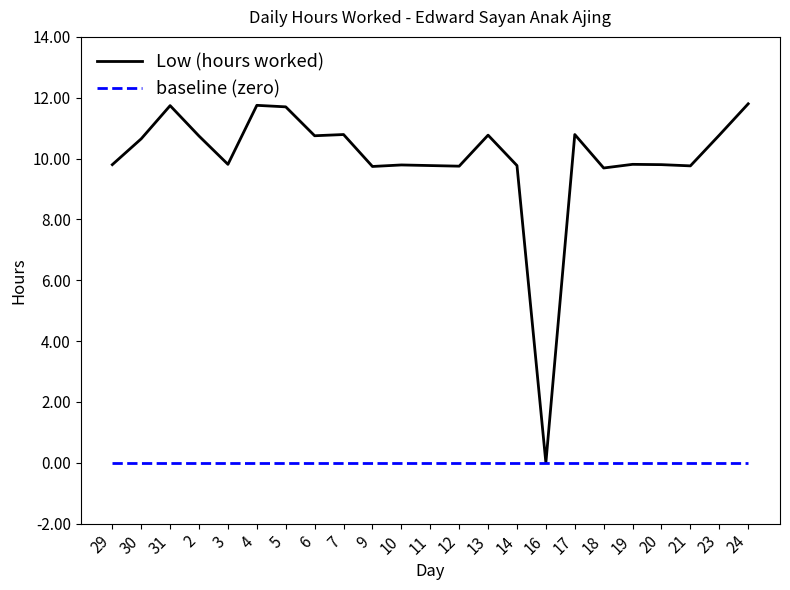

What is the greatest value displayed?

11.8